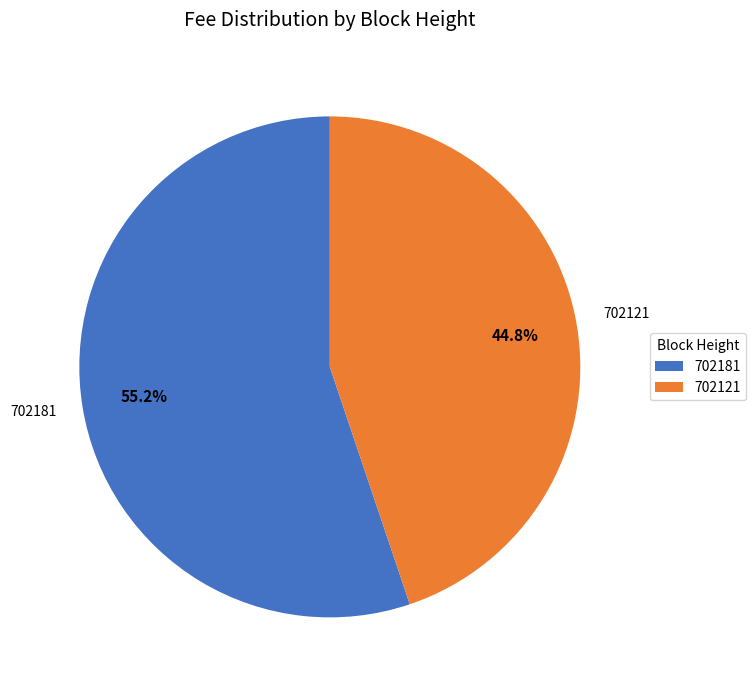

To the nearest percent, what is the difference between the 702121 and 702181 slice percentages?

10%